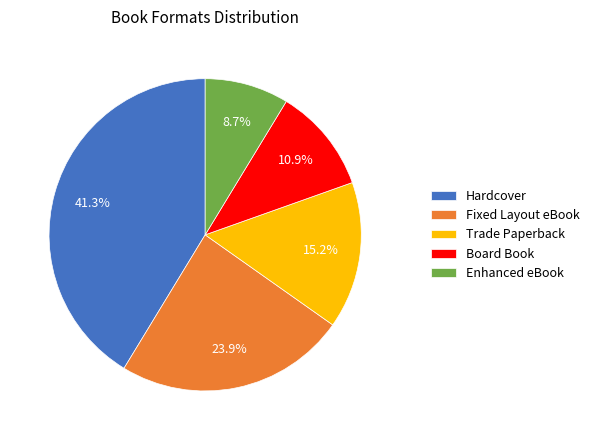

Does Enhanced eBook represent more than half of the total?

No